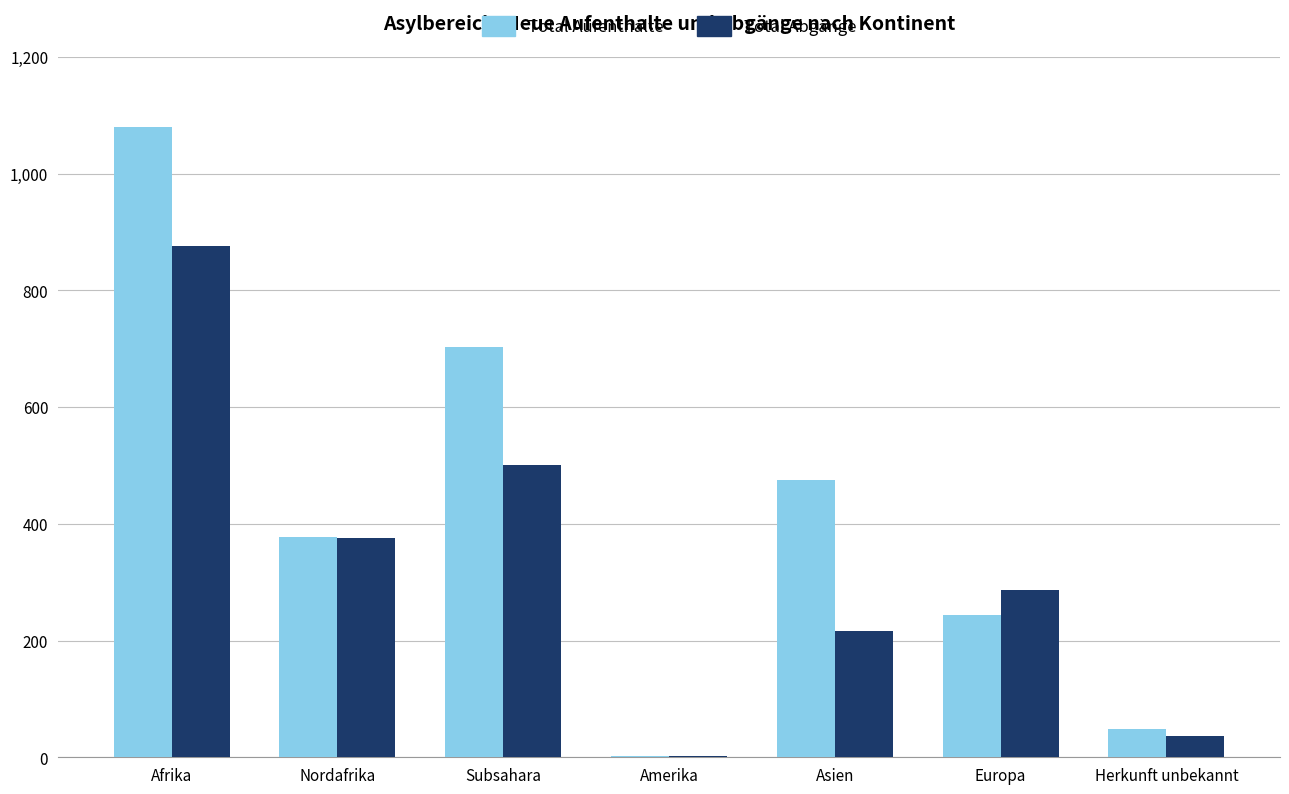

Reading right to left, transcribe all the data shown in this chart.

Total Aufenthalte: Herkunft unbekannt=48	Europa=243	Asien=475	Amerika=3	Subsahara=702	Nordafrika=377	Afrika=1079
Total Abgänge: Herkunft unbekannt=36	Europa=287	Asien=216	Amerika=2	Subsahara=500	Nordafrika=376	Afrika=876